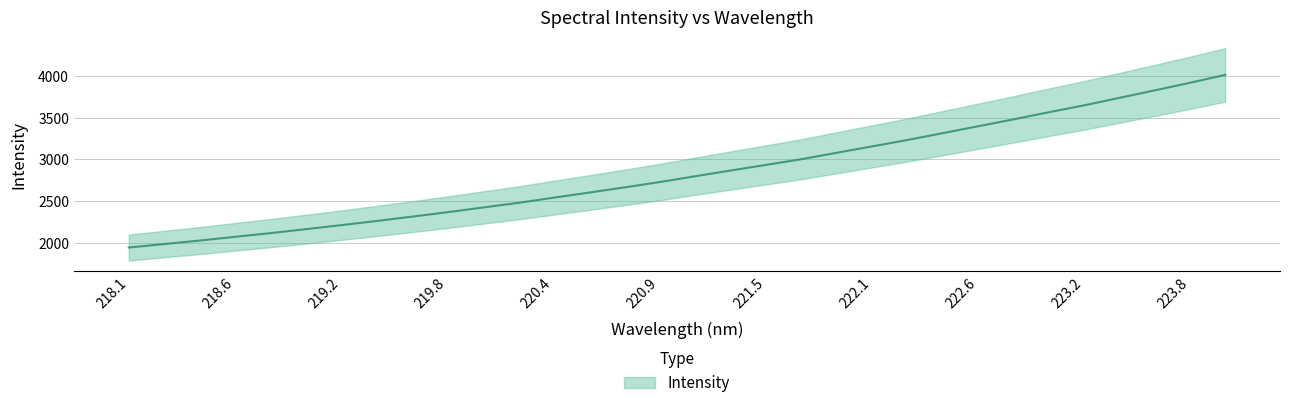

What is the minimum value shown in the chart?

1943.3